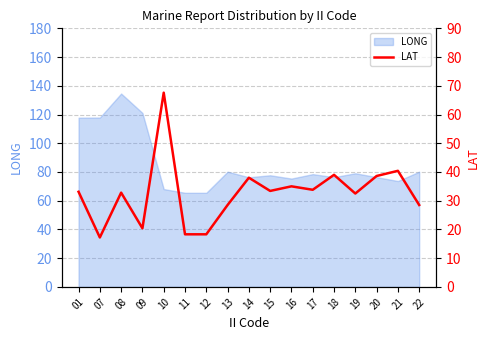

Reading left to right, what are all the values shown in this chart?

33.1	17.2	32.8	20.4	67.6	18.3	18.3	28.5	38.0	33.4	35.0	33.8	39.0	32.5	38.6	40.4	28.5